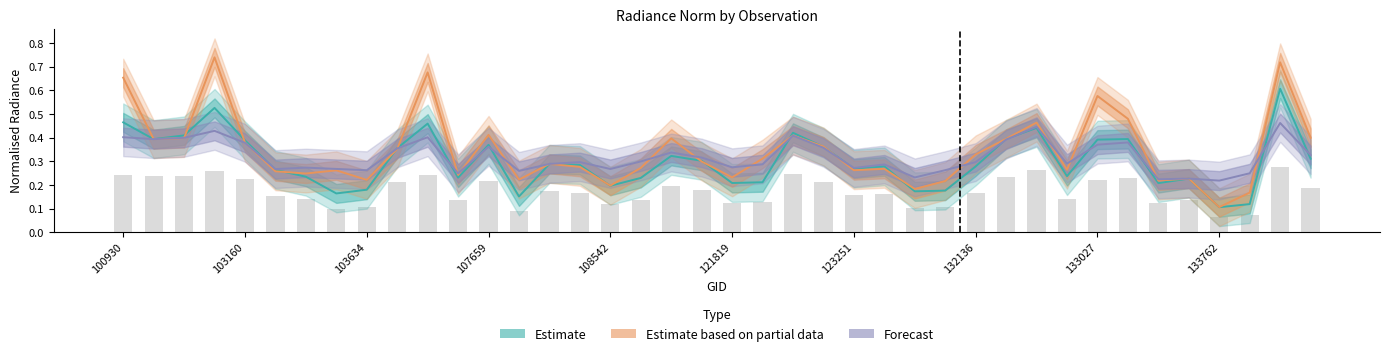

How many categories are shown in the chart?

40